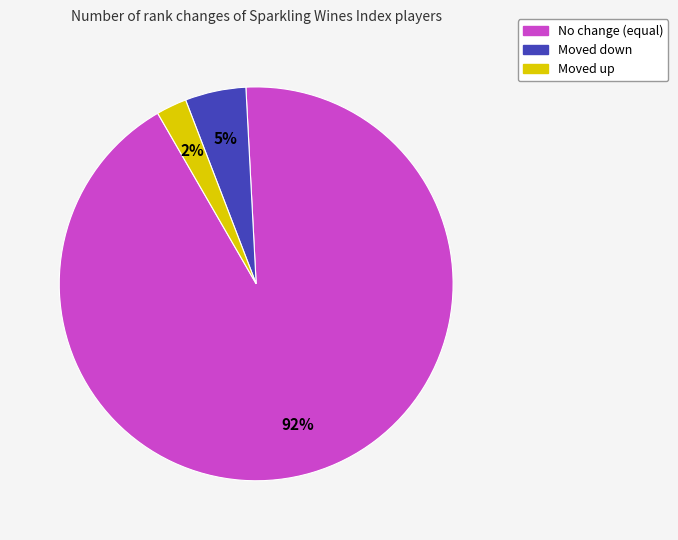

To the nearest percent, what is the average slice percentage?

33%